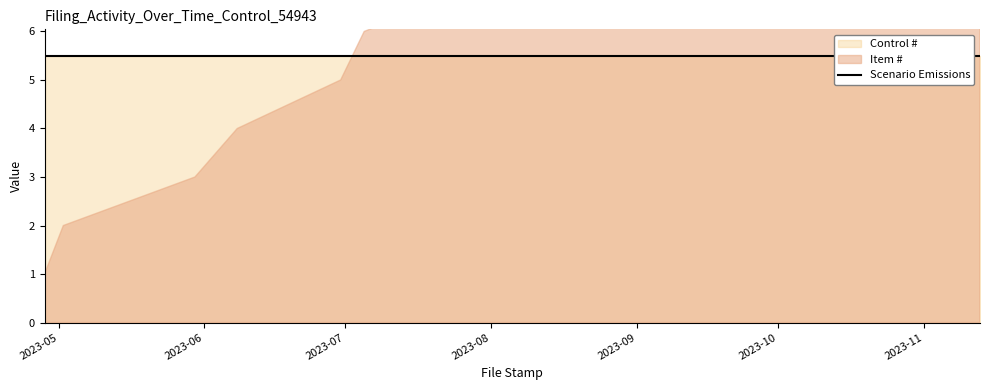

What is the value of the Item # point at the 2nd from the left?

2